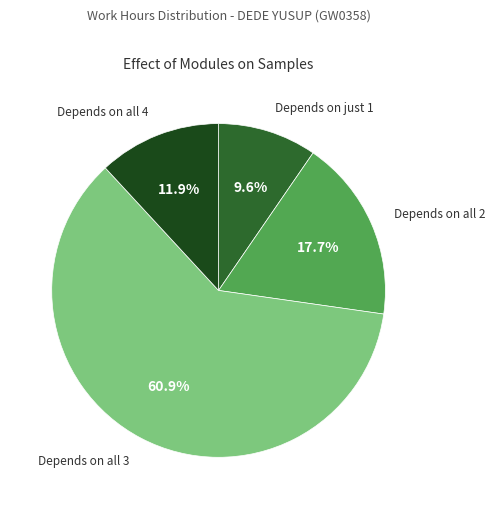

What is the majority slice?

Depends on all 3